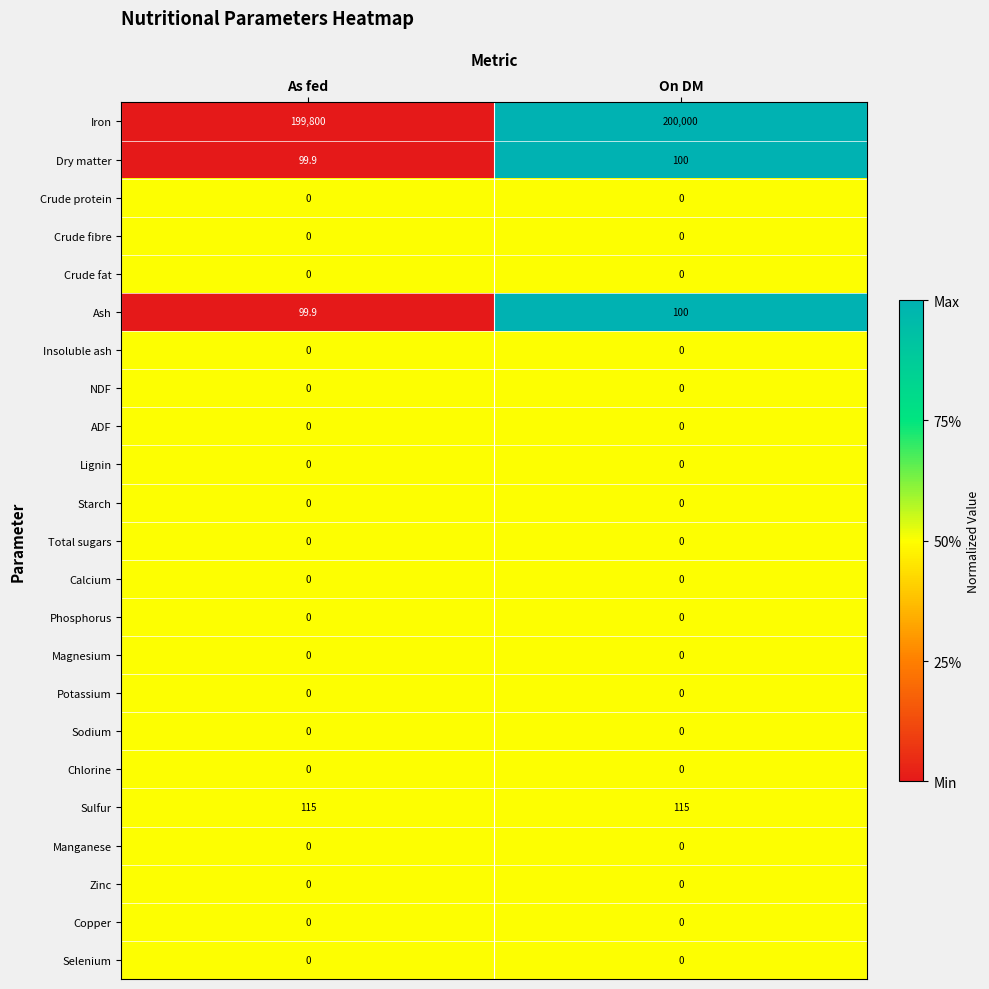

How many distinct data groups are displayed?

23